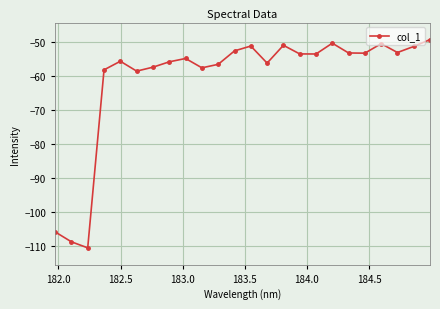

What is the value of the 10th point from the left?

-57.5